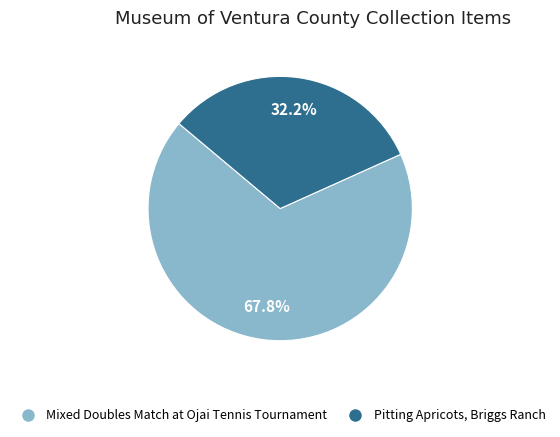

Which category has the smallest portion of the pie?

Pitting Apricots, Briggs Ranch